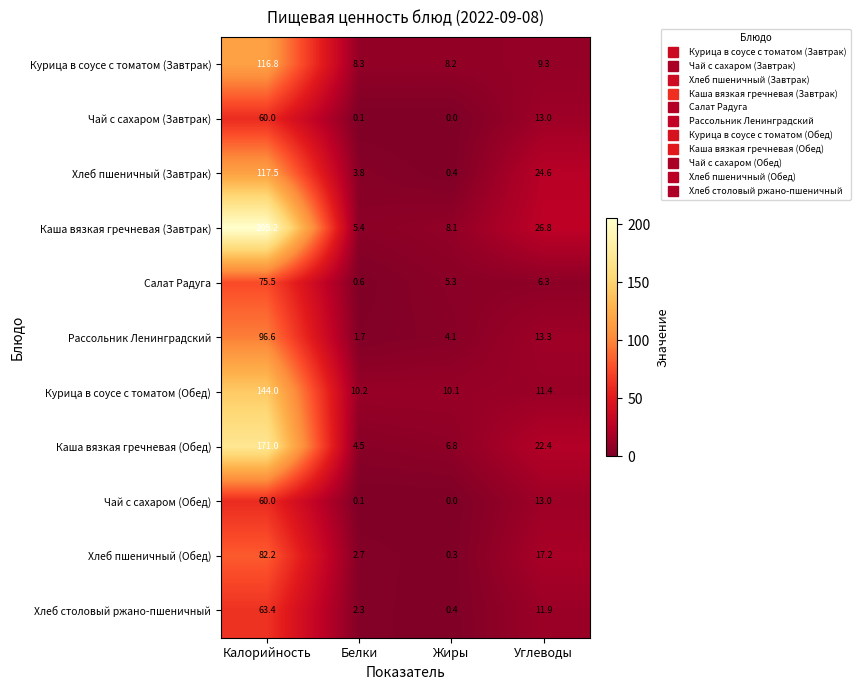

Which label corresponds to the largest value in the chart?

Калорийность